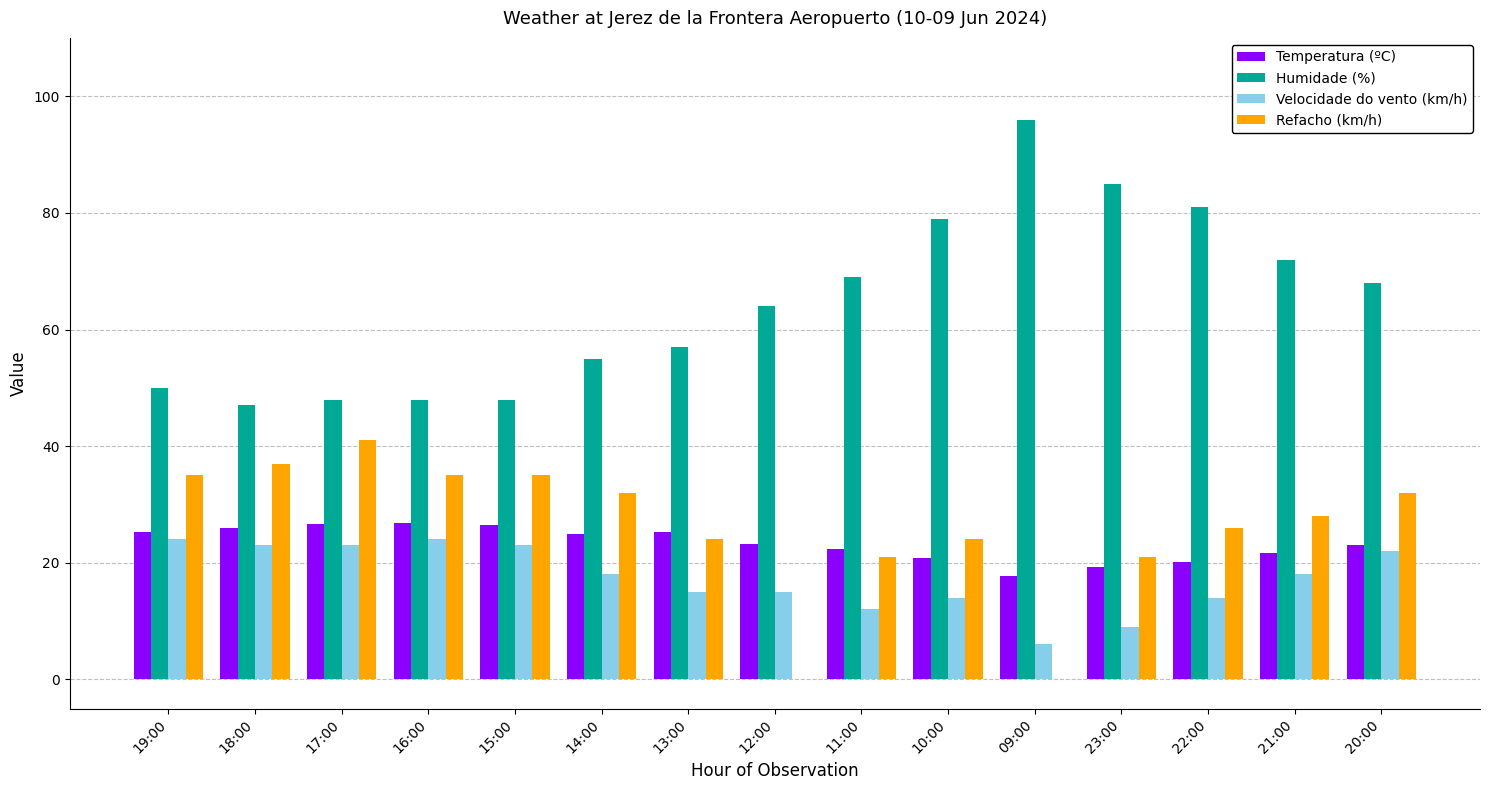

What is the difference between the Refacho (km/h) values at 17:00 and 19:00?

6.0